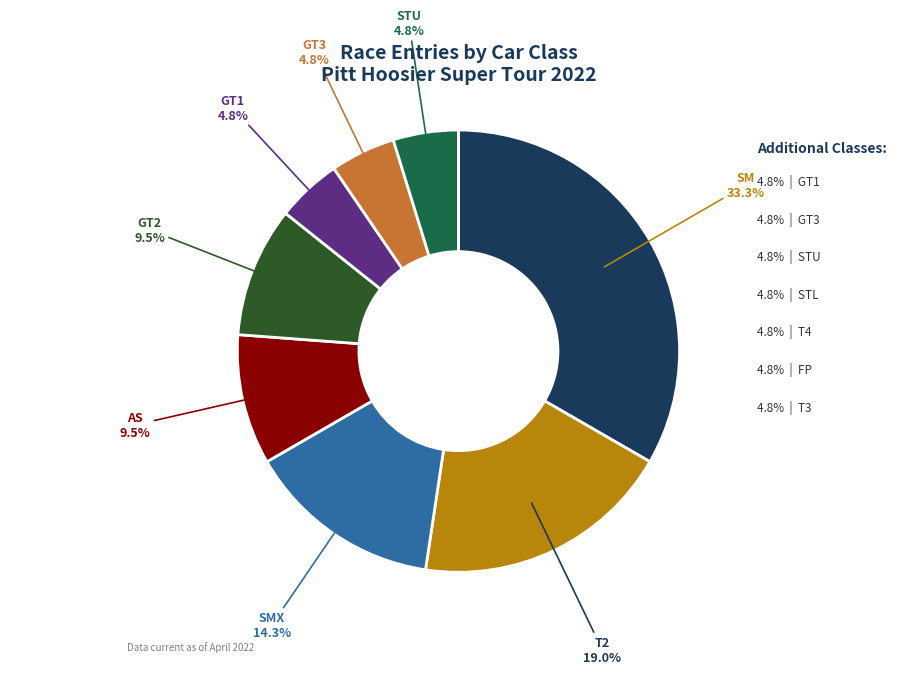

Does any single category account for the majority?

No